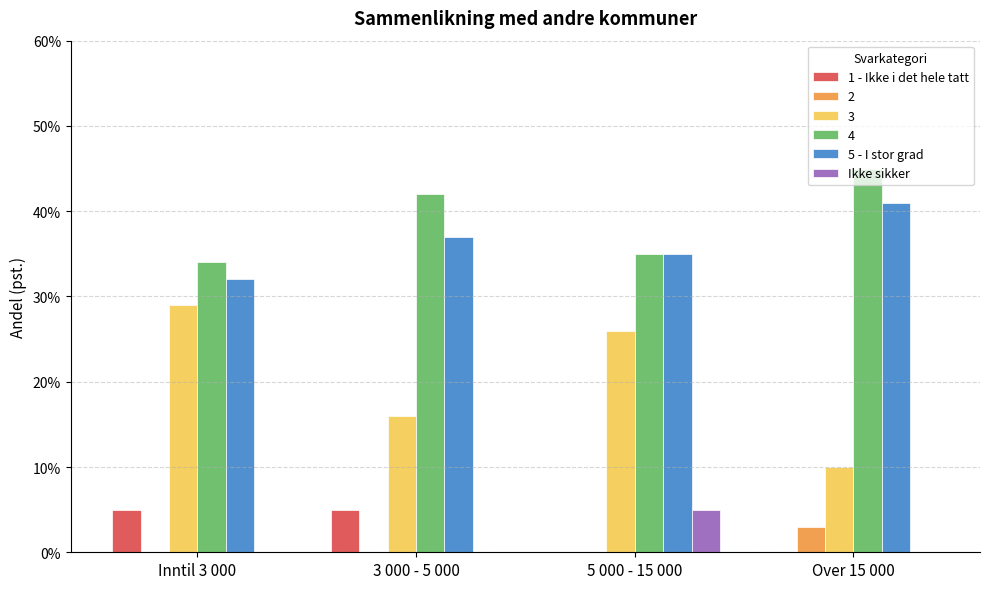

What is the label of the 3rd bar from the right?

3 000 - 5 000